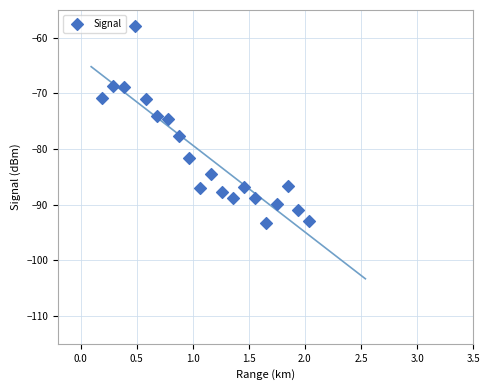

What is the range of X values (max minus min)?

1.8